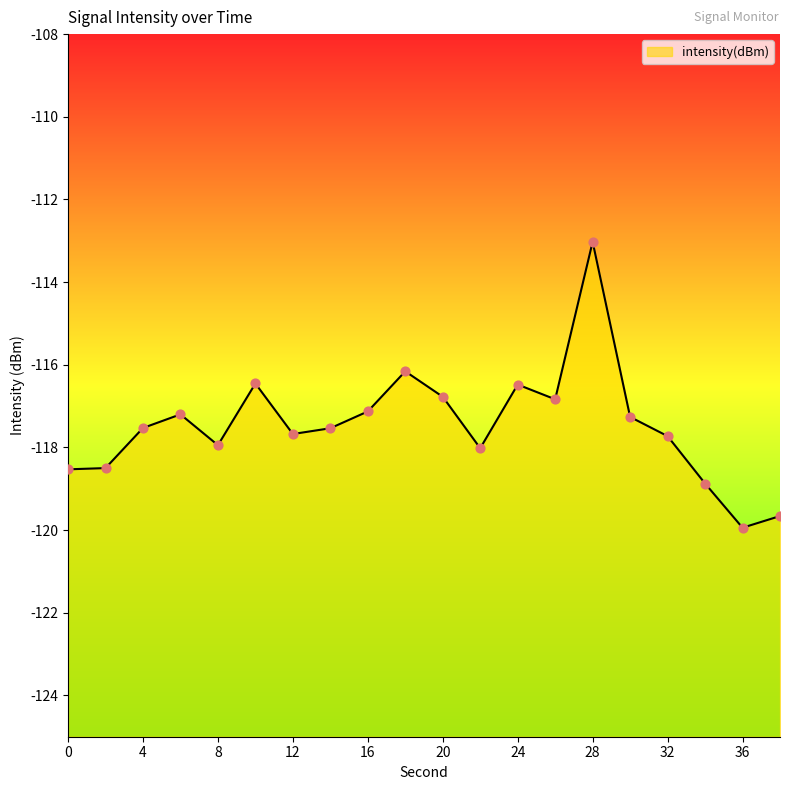

What is the change in value from 4 to 38?

-2.1